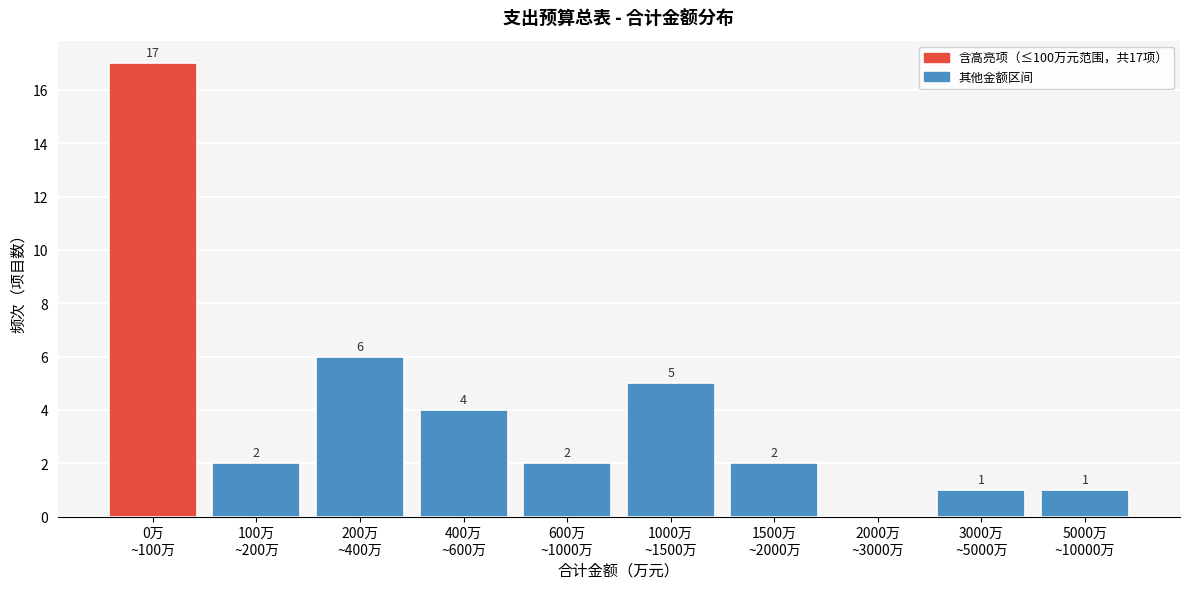

What is the maximum value shown in the chart?

17